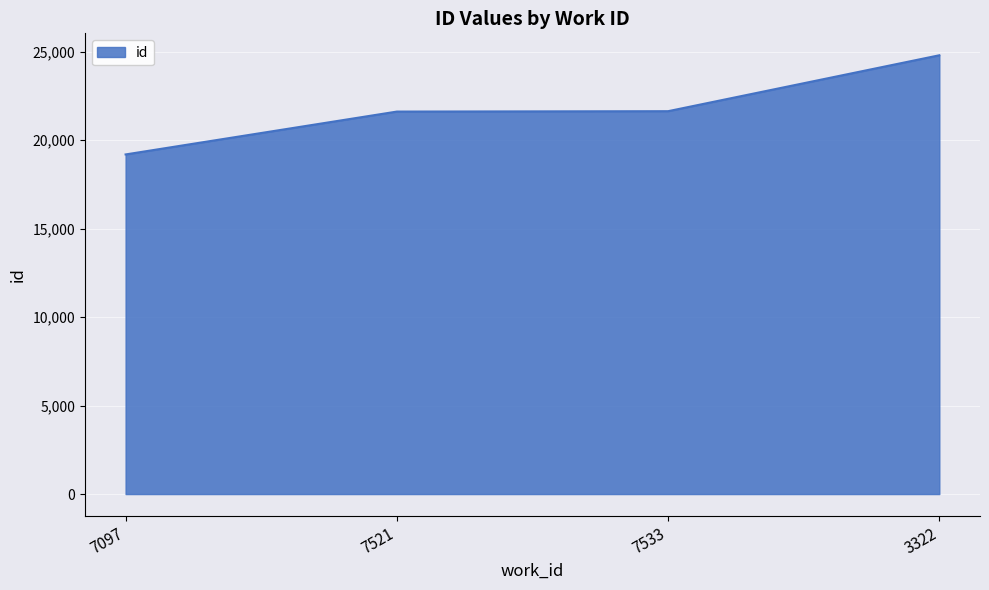

How many distinct data groups are displayed?

1